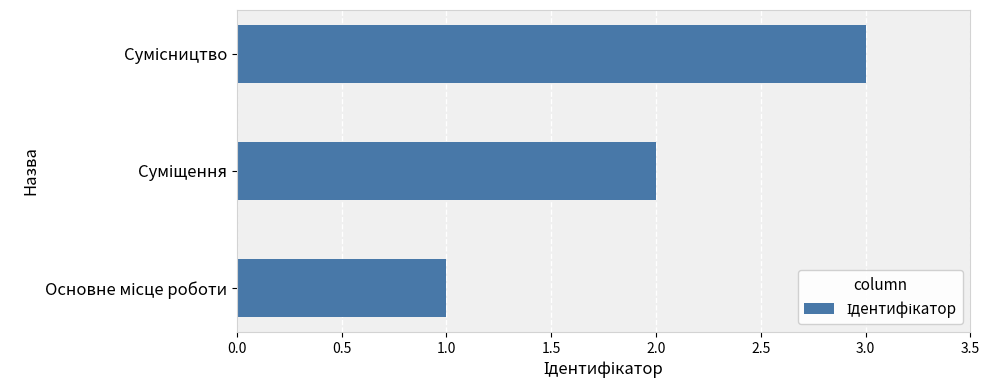

Count the number of data series in this chart.

1